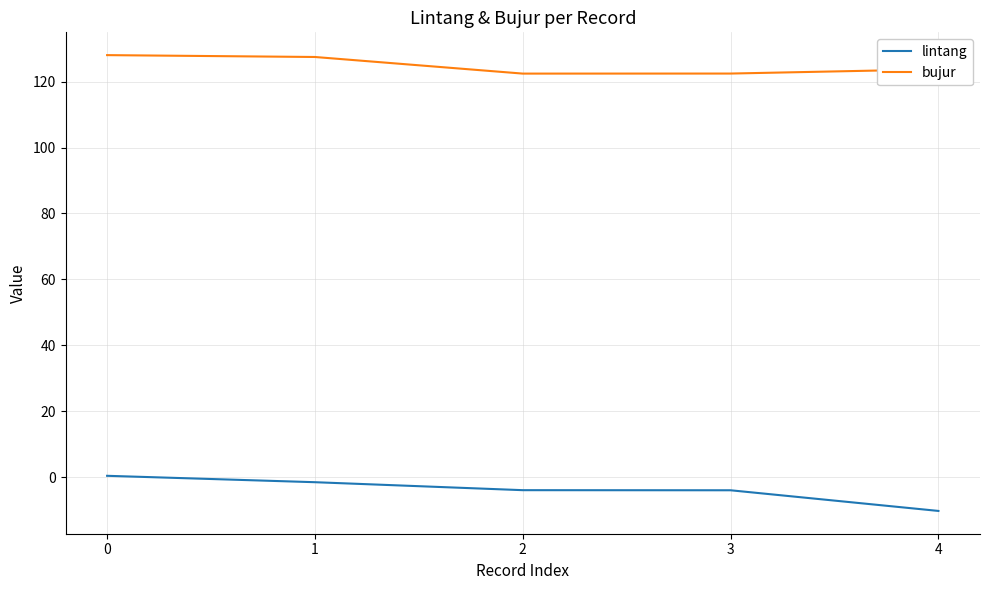

What is the difference between the second highest and minimum values in the bujur series?

5.0